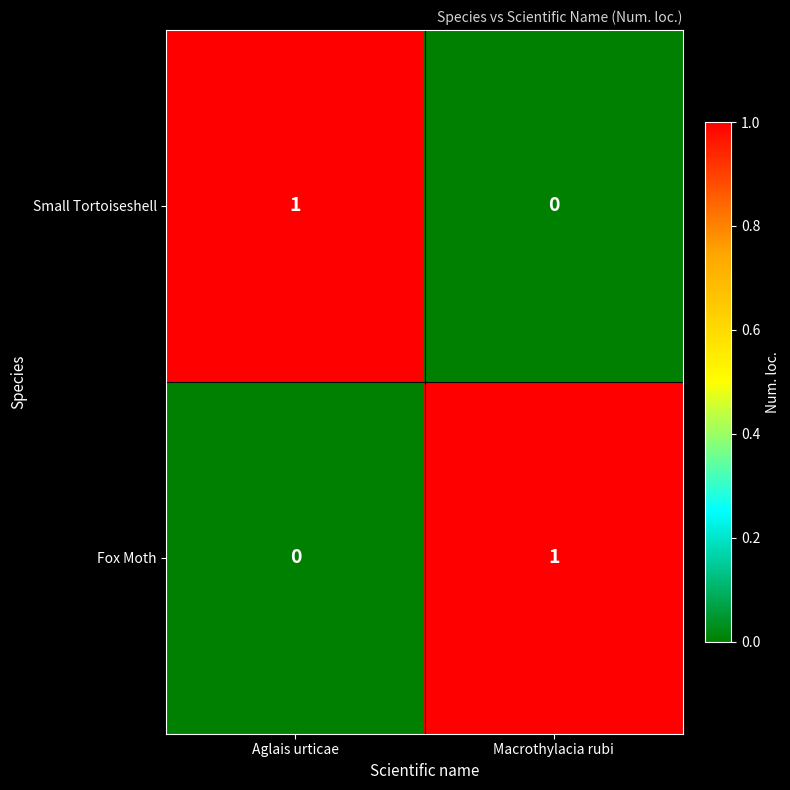

Reading left to right, what are all the values shown in this chart?

Small Tortoiseshell: Aglais urticae=1	Macrothylacia rubi=0
Fox Moth: Aglais urticae=0	Macrothylacia rubi=1